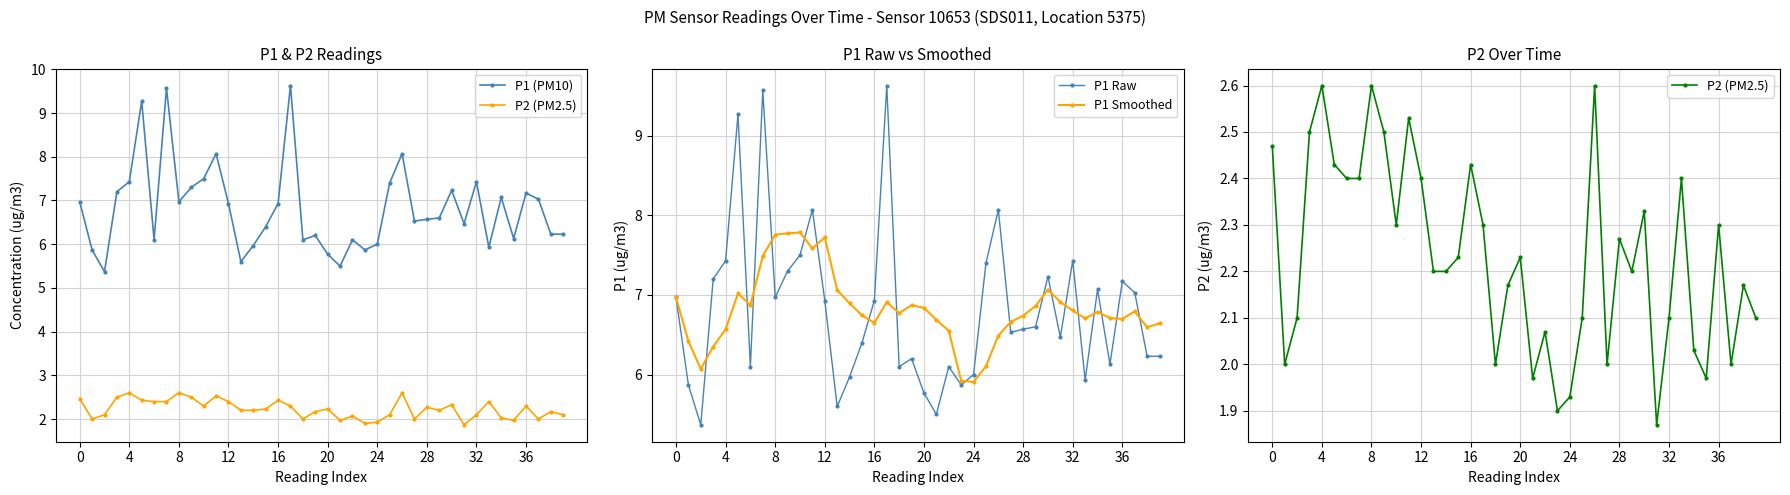

Reading left to right, what are all the values shown in this chart?

P1 (PM10): 7.0	5.9	5.4	7.2	7.4	9.3	6.1	9.6	7.0	7.3	7.5	8.1	6.9	5.6	6.0	6.4	6.9	9.6	6.1	6.2	5.8	5.5	6.1	5.9	6.0	7.4	8.1	6.5	6.6	6.6	7.2	6.5	7.4	5.9	7.1	6.1	7.2	7.0	6.2	6.2
P2 (PM2.5): 2.5	2.0	2.1	2.5	2.6	2.4	2.4	2.4	2.6	2.5	2.3	2.5	2.4	2.2	2.2	2.2	2.4	2.3	2.0	2.2	2.2	2.0	2.1	1.9	1.9	2.1	2.6	2.0	2.3	2.2	2.3	1.9	2.1	2.4	2.0	2.0	2.3	2.0	2.2	2.1
P1 Raw: 7.0	5.9	5.4	7.2	7.4	9.3	6.1	9.6	7.0	7.3	7.5	8.1	6.9	5.6	6.0	6.4	6.9	9.6	6.1	6.2	5.8	5.5	6.1	5.9	6.0	7.4	8.1	6.5	6.6	6.6	7.2	6.5	7.4	5.9	7.1	6.1	7.2	7.0	6.2	6.2
P1 Smoothed: 7.0	6.4	6.1	6.4	6.6	7.0	6.9	7.5	7.8	7.8	7.8	7.6	7.7	7.1	6.9	6.7	6.6	6.9	6.8	6.9	6.8	6.7	6.5	5.9	5.9	6.1	6.5	6.7	6.7	6.9	7.1	6.9	6.8	6.7	6.8	6.7	6.7	6.8	6.6	6.6